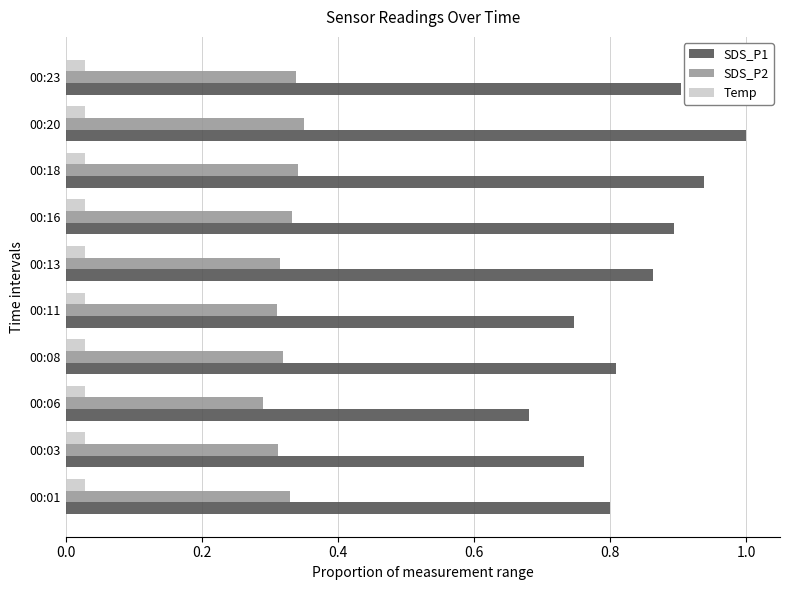

Which category has the highest value in the SDS_P1 series?

00:20